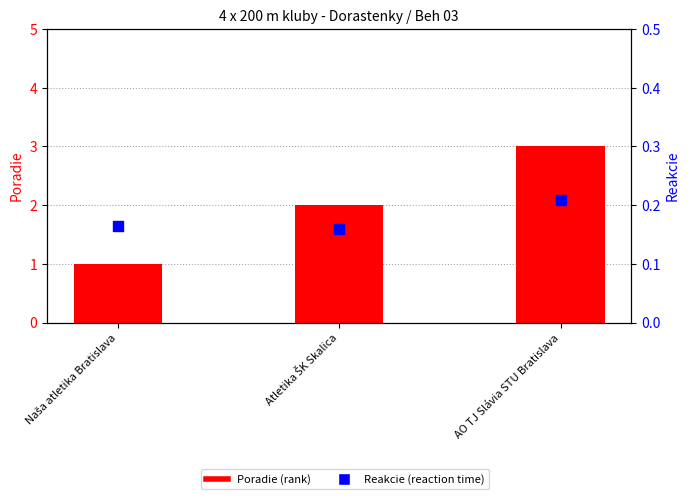

Which series reaches the maximum Y coordinate?

Poradie (rank)